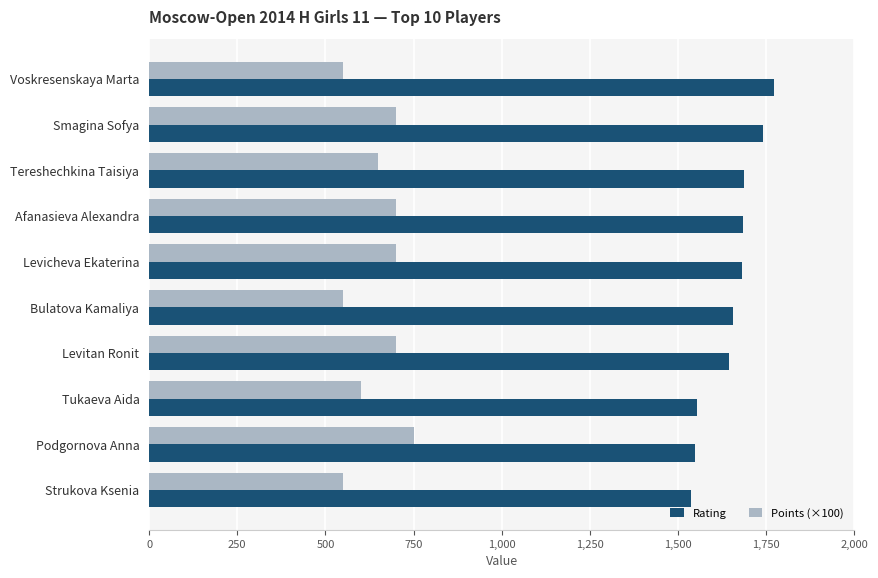

The Rating series shows 881 at Podgornova Anna. True or false?

False